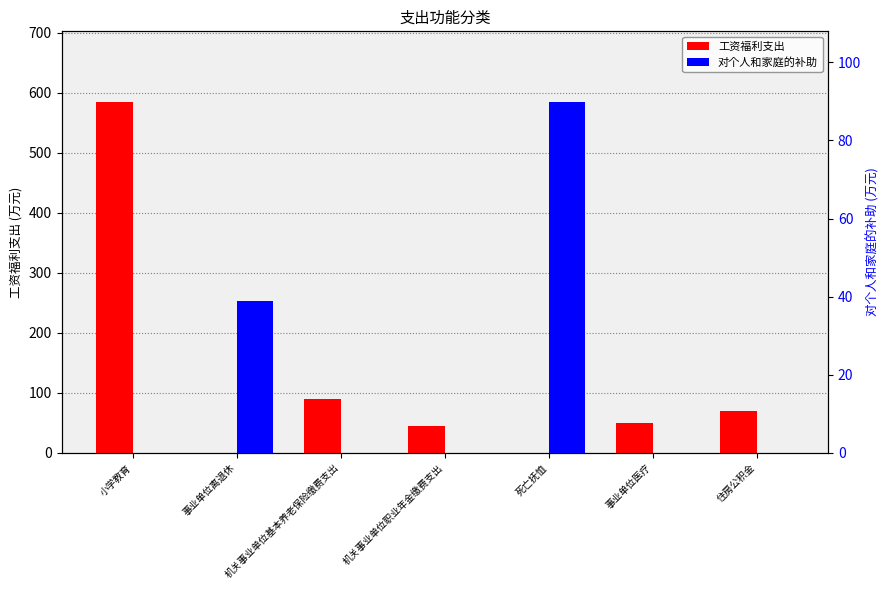

Reading right to left, transcribe all the data shown in this chart.

工资福利支出: 70.0	49.4	0.0	45.6	90.6	0.0	585.2
对个人和家庭的补助: 0.0	0.0	89.9	0.0	0.0	38.9	0.0